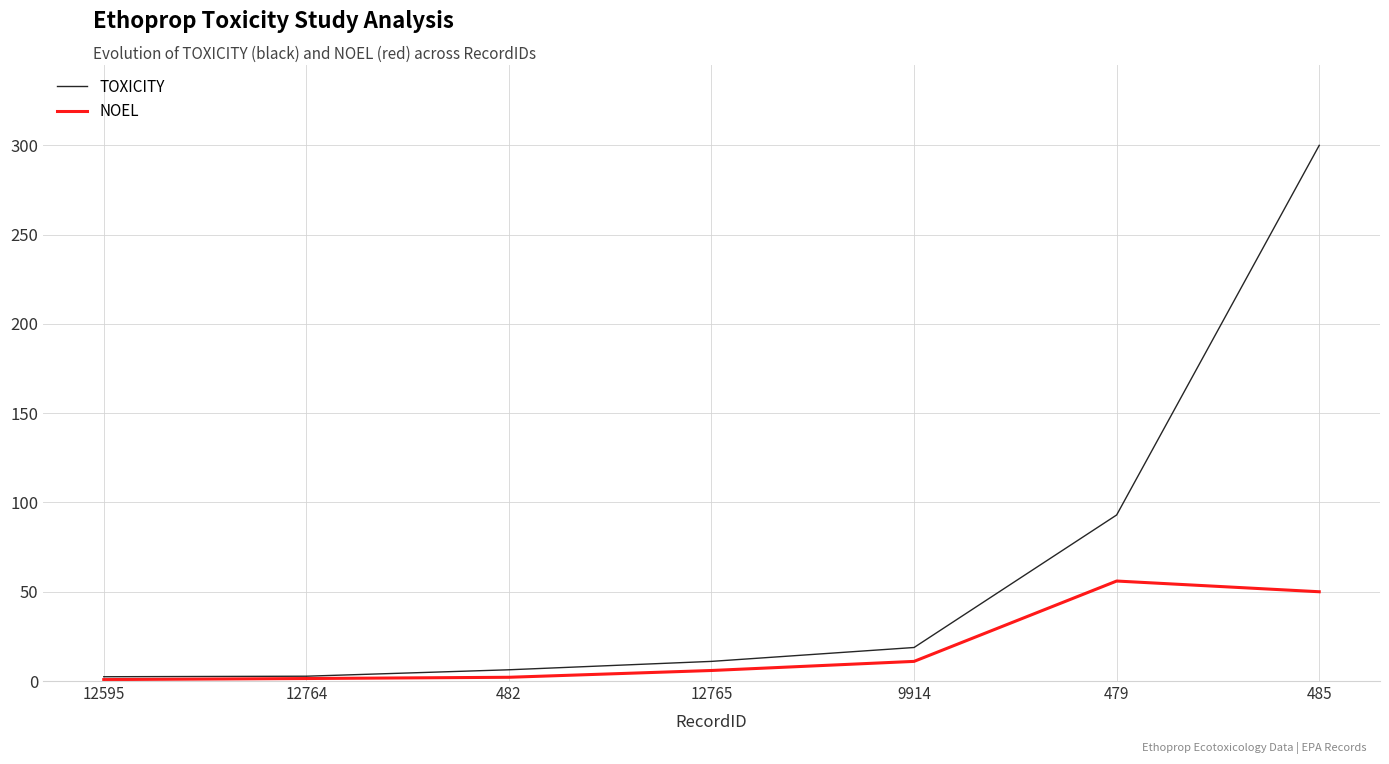

How many lines are shown in the chart?

2